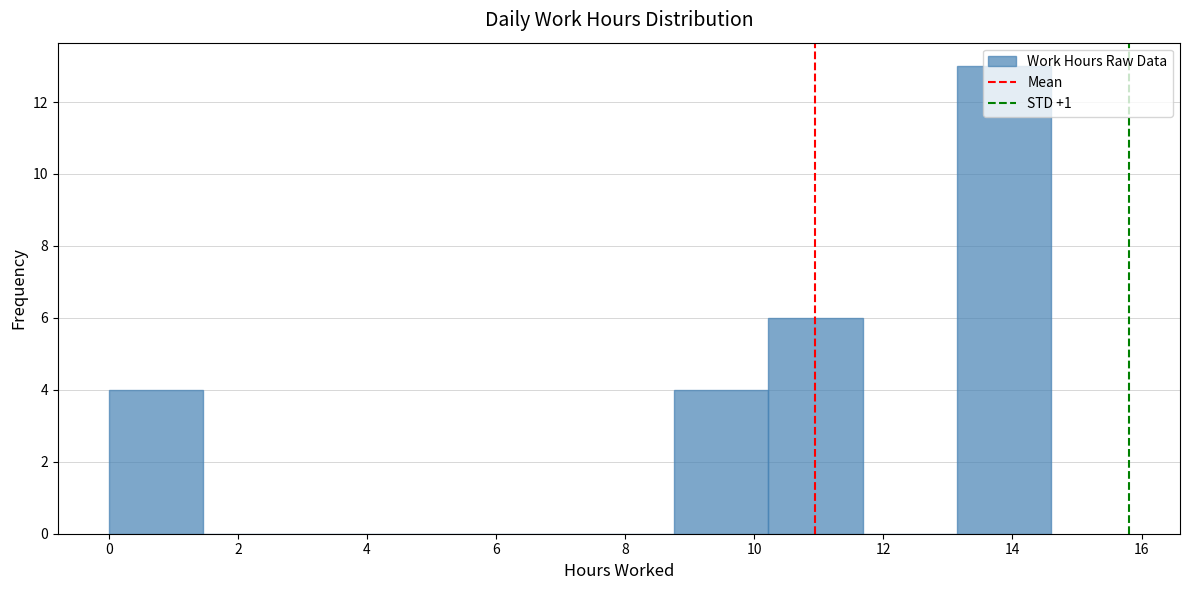

Reading left to right, transcribe this chart: for each bar, give the range it covers on the x-axis and its height. Neither the bar edges nor the heights are printed on the chart, so give them approximately, as read against the axes.

0.00 to 1.46: 4
1.46 to 2.92: 0
2.92 to 4.38: 0
4.38 to 5.84: 0
5.84 to 7.30: 0
7.30 to 8.76: 0
8.76 to 10.22: 4
10.22 to 11.68: 6
11.68 to 13.14: 0
13.14 to 14.60: 13